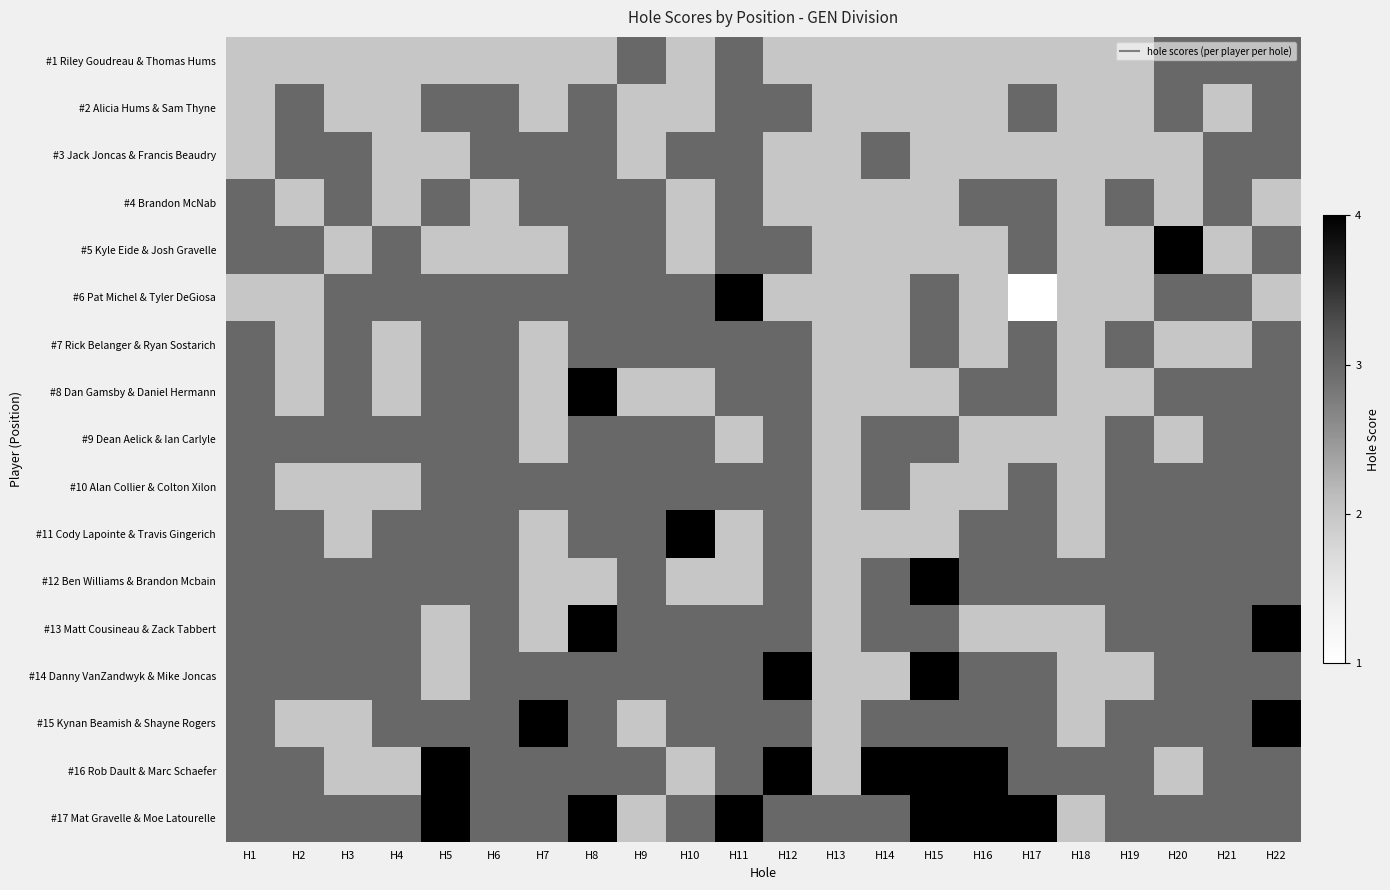

Reading left to right, transcribe all the data shown in this chart.

#1 Riley Goudreau & Thomas Hums: H1=2	H2=2	H3=2	H4=2	H5=2	H6=2	H7=2	H8=2	H9=3	H10=2	H11=3	H12=2	H13=2	H14=2	H15=2	H16=2	H17=2	H18=2	H19=2	H20=3	H21=3	H22=3
#2 Alicia Hums & Sam Thyne: H1=2	H2=3	H3=2	H4=2	H5=3	H6=3	H7=2	H8=3	H9=2	H10=2	H11=3	H12=3	H13=2	H14=2	H15=2	H16=2	H17=3	H18=2	H19=2	H20=3	H21=2	H22=3
#3 Jack Joncas & Francis Beaudry: H1=2	H2=3	H3=3	H4=2	H5=2	H6=3	H7=3	H8=3	H9=2	H10=3	H11=3	H12=2	H13=2	H14=3	H15=2	H16=2	H17=2	H18=2	H19=2	H20=2	H21=3	H22=3
#4 Brandon McNab: H1=3	H2=2	H3=3	H4=2	H5=3	H6=2	H7=3	H8=3	H9=3	H10=2	H11=3	H12=2	H13=2	H14=2	H15=2	H16=3	H17=3	H18=2	H19=3	H20=2	H21=3	H22=2
#5 Kyle Eide & Josh Gravelle: H1=3	H2=3	H3=2	H4=3	H5=2	H6=2	H7=2	H8=3	H9=3	H10=2	H11=3	H12=3	H13=2	H14=2	H15=2	H16=2	H17=3	H18=2	H19=2	H20=4	H21=2	H22=3
#6 Pat Michel & Tyler DeGiosa: H1=2	H2=2	H3=3	H4=3	H5=3	H6=3	H7=3	H8=3	H9=3	H10=3	H11=4	H12=2	H13=2	H14=2	H15=3	H16=2	H17=1	H18=2	H19=2	H20=3	H21=3	H22=2
#7 Rick Belanger & Ryan Sostarich: H1=3	H2=2	H3=3	H4=2	H5=3	H6=3	H7=2	H8=3	H9=3	H10=3	H11=3	H12=3	H13=2	H14=2	H15=3	H16=2	H17=3	H18=2	H19=3	H20=2	H21=2	H22=3
#8 Dan Gamsby & Daniel Hermann: H1=3	H2=2	H3=3	H4=2	H5=3	H6=3	H7=2	H8=4	H9=2	H10=2	H11=3	H12=3	H13=2	H14=2	H15=2	H16=3	H17=3	H18=2	H19=2	H20=3	H21=3	H22=3
#9 Dean Aelick & Ian Carlyle: H1=3	H2=3	H3=3	H4=3	H5=3	H6=3	H7=2	H8=3	H9=3	H10=3	H11=2	H12=3	H13=2	H14=3	H15=3	H16=2	H17=2	H18=2	H19=3	H20=2	H21=3	H22=3
#10 Alan Collier & Colton Xilon: H1=3	H2=2	H3=2	H4=2	H5=3	H6=3	H7=3	H8=3	H9=3	H10=3	H11=3	H12=3	H13=2	H14=3	H15=2	H16=2	H17=3	H18=2	H19=3	H20=3	H21=3	H22=3
#11 Cody Lapointe & Travis Gingerich: H1=3	H2=3	H3=2	H4=3	H5=3	H6=3	H7=2	H8=3	H9=3	H10=4	H11=2	H12=3	H13=2	H14=2	H15=2	H16=3	H17=3	H18=2	H19=3	H20=3	H21=3	H22=3
#12 Ben Williams & Brandon Mcbain: H1=3	H2=3	H3=3	H4=3	H5=3	H6=3	H7=2	H8=2	H9=3	H10=2	H11=2	H12=3	H13=2	H14=3	H15=4	H16=3	H17=3	H18=3	H19=3	H20=3	H21=3	H22=3
#13 Matt Cousineau & Zack Tabbert: H1=3	H2=3	H3=3	H4=3	H5=2	H6=3	H7=2	H8=4	H9=3	H10=3	H11=3	H12=3	H13=2	H14=3	H15=3	H16=2	H17=2	H18=2	H19=3	H20=3	H21=3	H22=4
#14 Danny VanZandwyk & Mike Joncas: H1=3	H2=3	H3=3	H4=3	H5=2	H6=3	H7=3	H8=3	H9=3	H10=3	H11=3	H12=4	H13=2	H14=2	H15=4	H16=3	H17=3	H18=2	H19=2	H20=3	H21=3	H22=3
#15 Kynan Beamish & Shayne Rogers: H1=3	H2=2	H3=2	H4=3	H5=3	H6=3	H7=4	H8=3	H9=2	H10=3	H11=3	H12=3	H13=2	H14=3	H15=3	H16=3	H17=3	H18=2	H19=3	H20=3	H21=3	H22=4
#16 Rob Dault & Marc Schaefer: H1=3	H2=3	H3=2	H4=2	H5=4	H6=3	H7=3	H8=3	H9=3	H10=2	H11=3	H12=4	H13=2	H14=4	H15=4	H16=4	H17=3	H18=3	H19=3	H20=2	H21=3	H22=3
#17 Mat Gravelle & Moe Latourelle: H1=3	H2=3	H3=3	H4=3	H5=4	H6=3	H7=3	H8=4	H9=2	H10=3	H11=4	H12=3	H13=3	H14=3	H15=4	H16=4	H17=4	H18=2	H19=3	H20=3	H21=3	H22=3